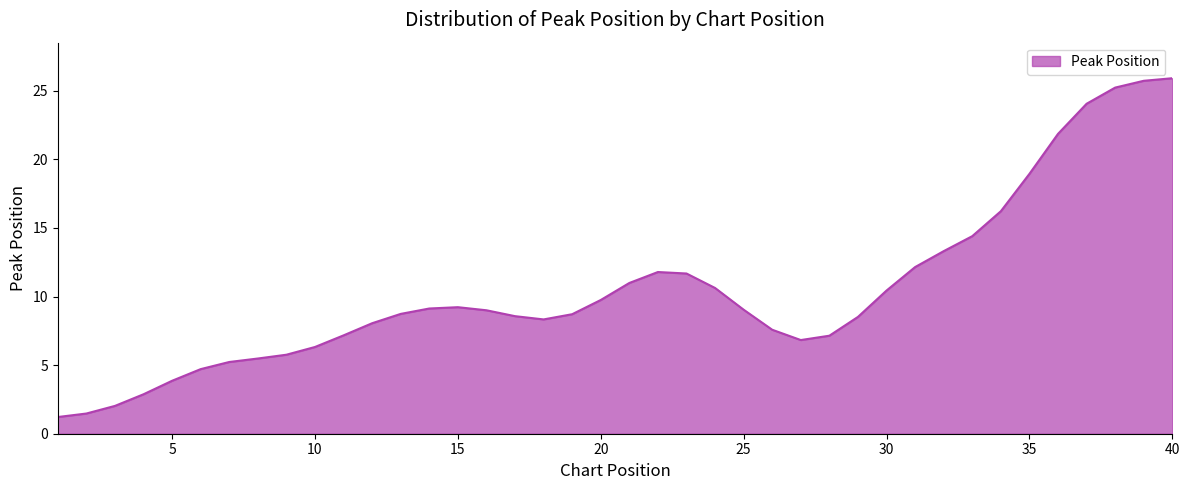

What is the difference between the maximum and minimum values?

24.7